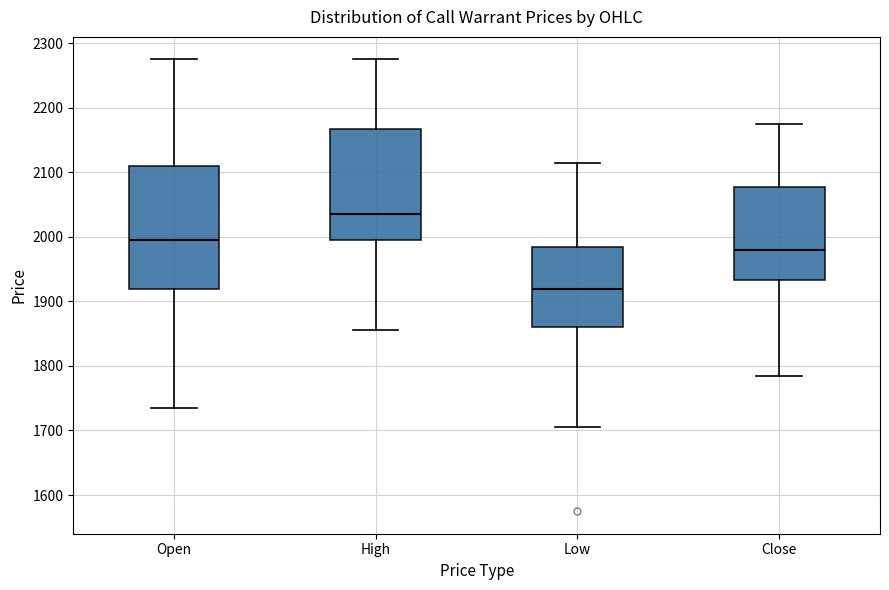

Reading left to right, read every box against the y-axis: the position of its median line, the range the box covers, and the ends of its whiskers. The values are not printed on the chart, so give them approximately, as read against the axis.

Open: median 2000, box 1920 to 2110, whiskers 1740 to 2280
High: median 2040, box 2000 to 2170, whiskers 1860 to 2280
Low: median 1920, box 1860 to 1990, whiskers 1710 to 2120
Close: median 1980, box 1930 to 2080, whiskers 1790 to 2180